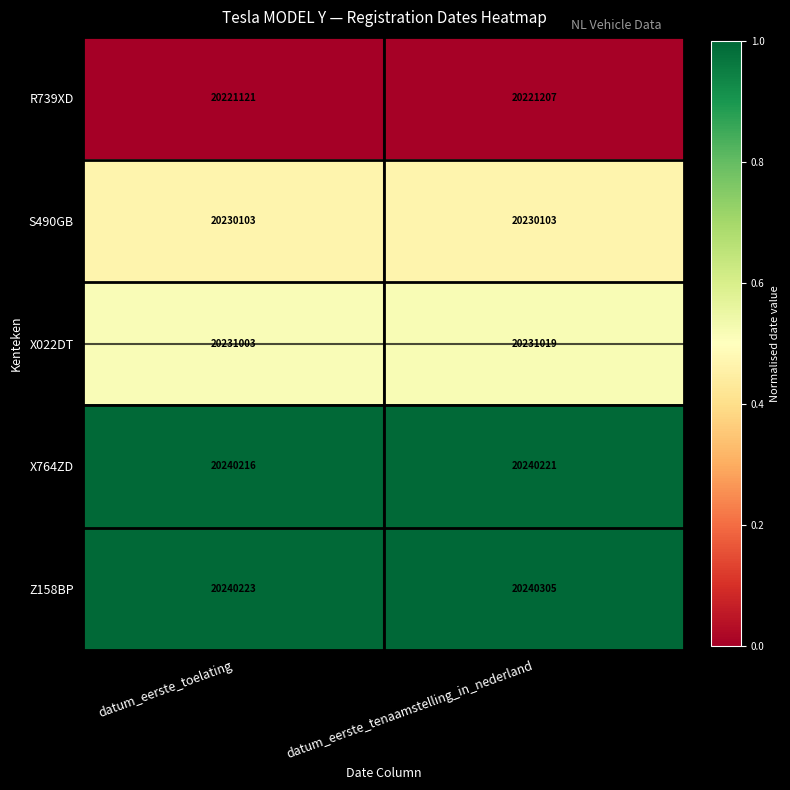

Rank the series by their maximum value, from highest to lowest.

Z158BP, X764ZD, X022DT, S490GB, R739XD